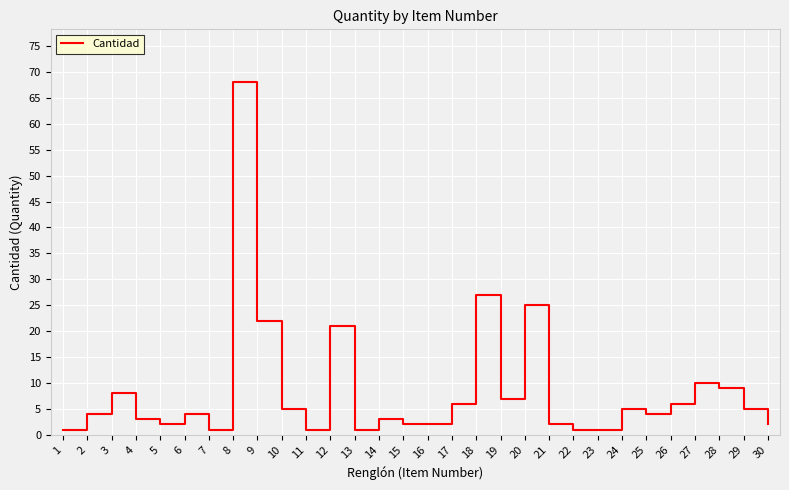

Reading left to right, list all the values displayed in this chart.

1=1	2=4	3=8	4=3	5=2	6=4	7=1	8=68	9=22	10=5	11=1	12=21	13=1	14=3	15=2	16=2	17=6	18=27	19=7	20=25	21=2	22=1	23=1	24=5	25=4	26=6	27=10	28=9	29=5	30=2